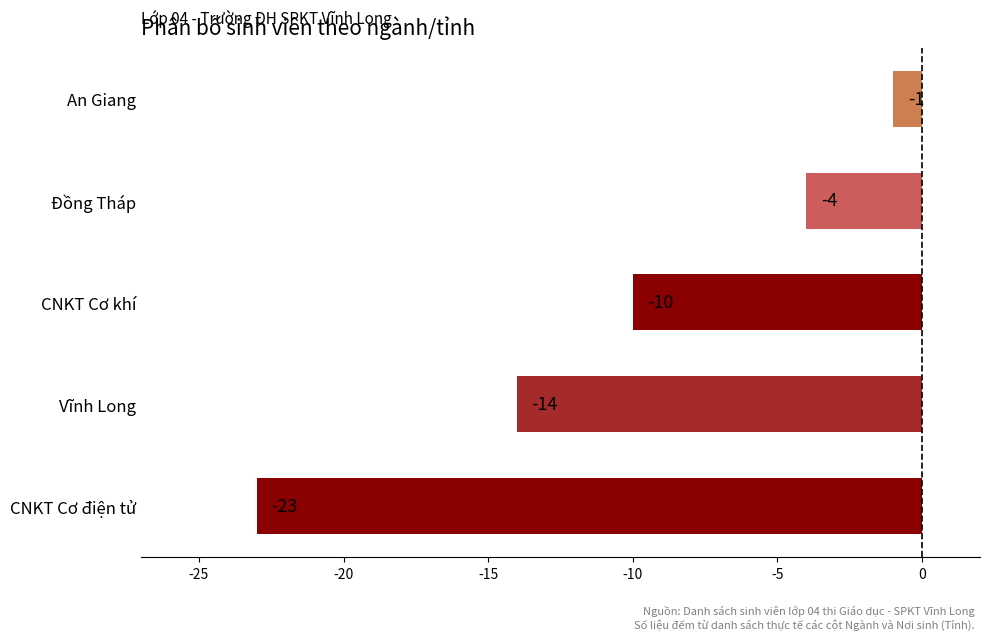

What is the sum of all values?

-52